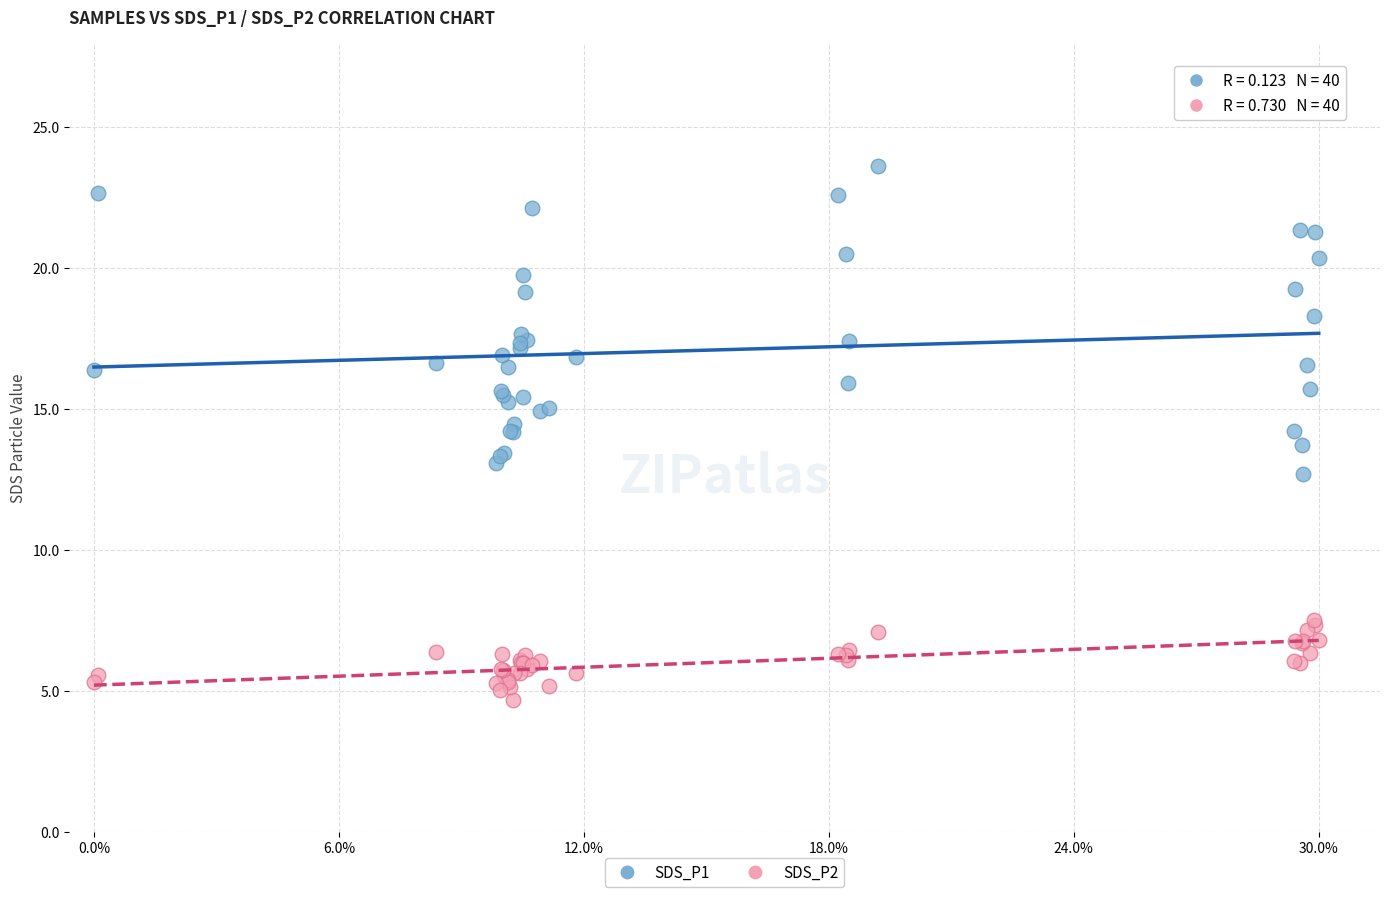

Which series reaches the minimum Y coordinate?

SDS_P2